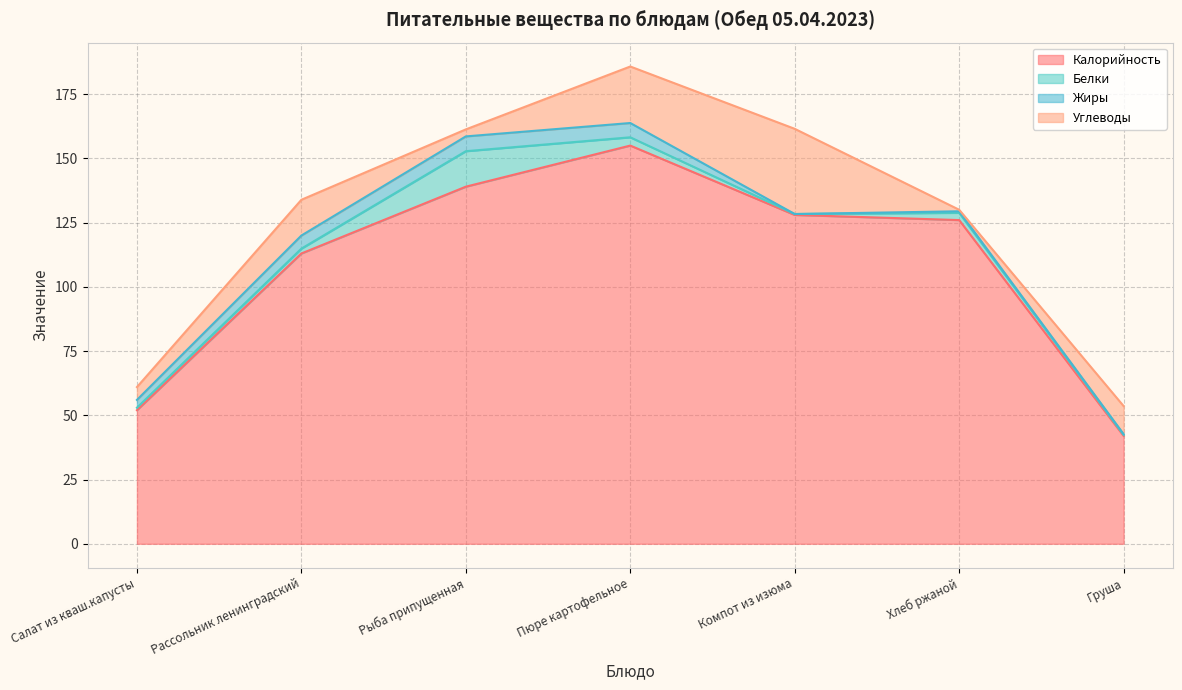

The Белки series shows 2.8 at Хлеб ржаной. True or false?

True